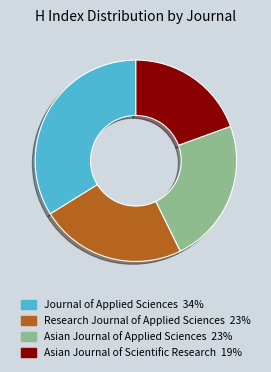

Is Research Journal of Applied Sciences the majority of the pie?

No